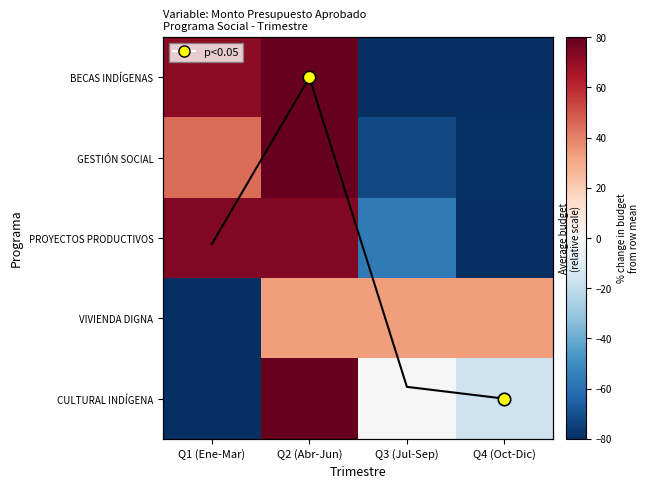

Which series changed the most between Q2 (Abr-Jun) and Q3 (Jul-Sep)?

BECAS INDÍGENAS